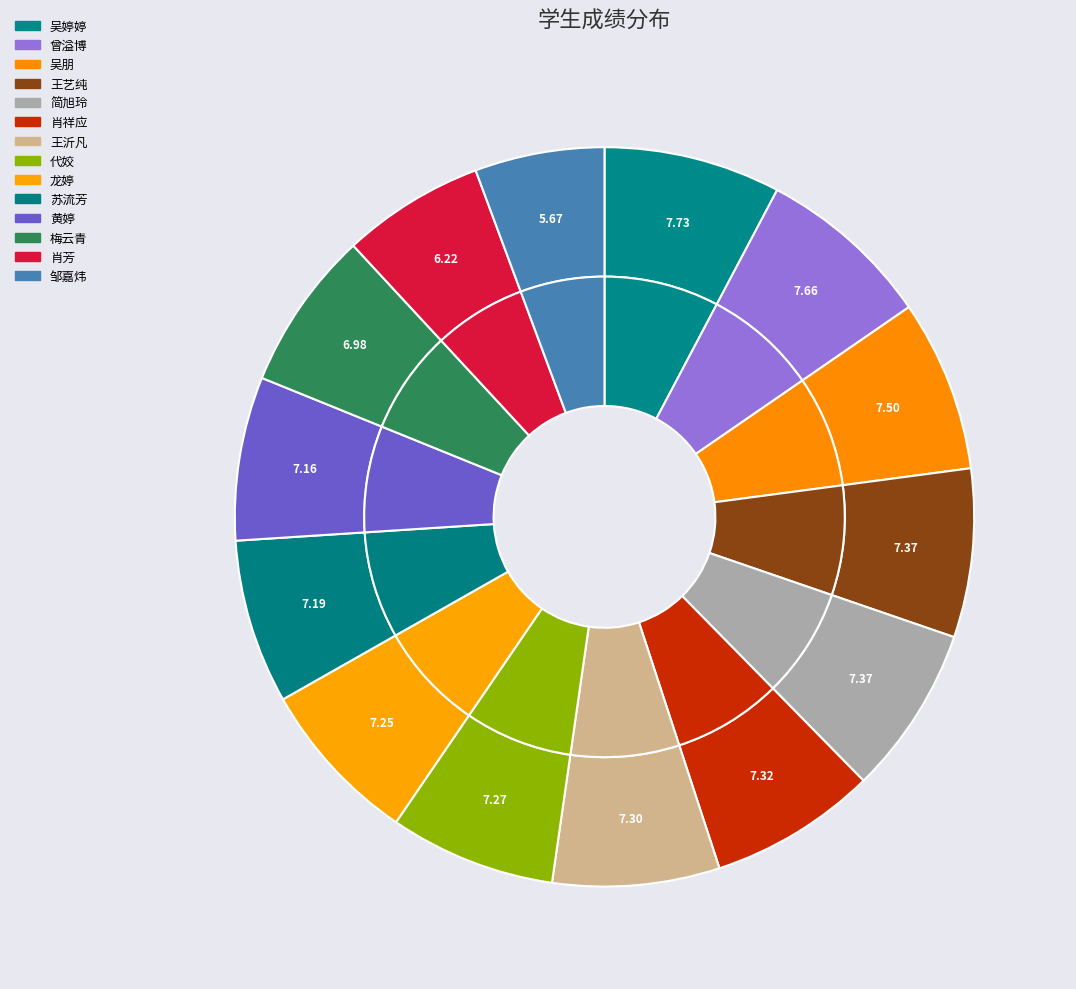

To the nearest percent, what is the difference between the largest and smallest slice percentages?

2%